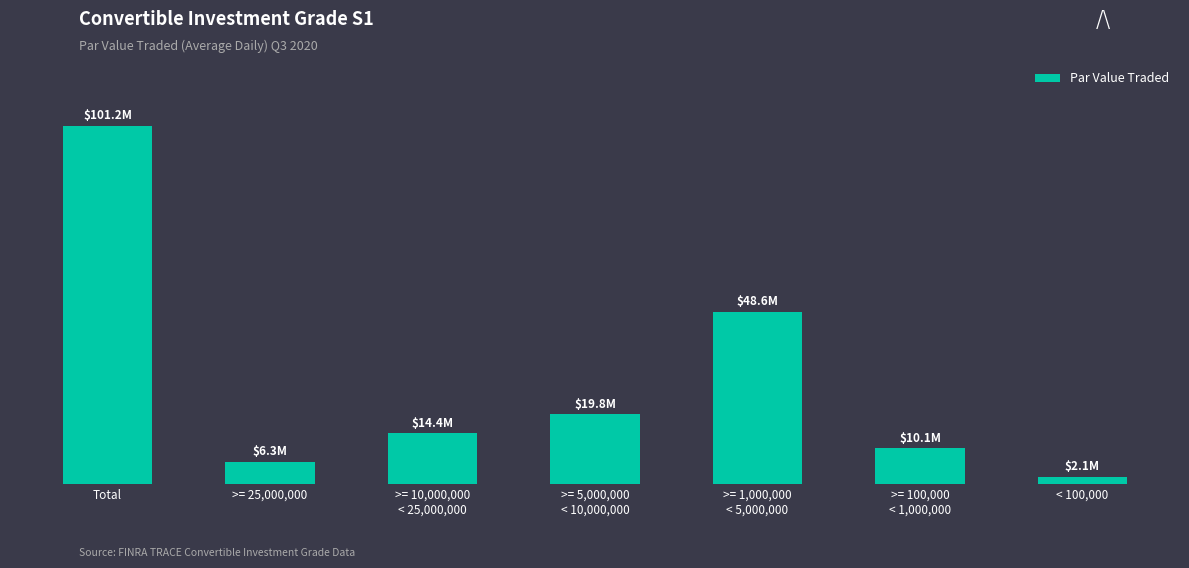

Which label corresponds to the smallest value in the chart?

< 100,000